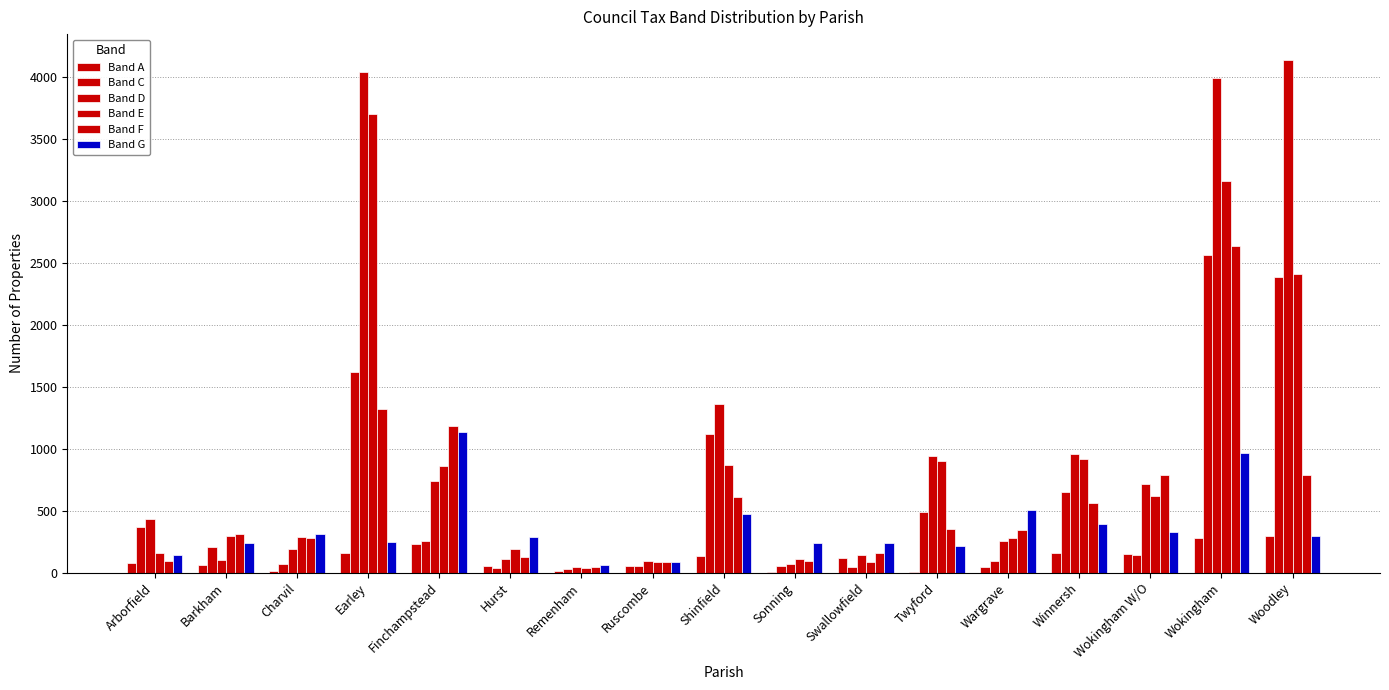

Reading left to right, list all the values displayed in this chart.

Band A: 75	64	11	159	229	56	10	54	138	6	118	7	42	160	152	279	298
Band C: 369	209	68	1621	256	37	26	55	1117	52	47	490	98	652	139	2561	2381
Band D: 434	100	194	4034	741	110	43	93	1356	73	144	943	254	956	711	3985	4135
Band E: 160	298	287	3694	862	193	40	87	865	107	86	900	282	914	620	3161	2406
Band F: 91	310	278	1319	1185	124	46	85	612	94	159	352	347	565	787	2633	789
Band G: 144	236	308	249	1132	290	64	87	469	241	243	214	502	390	331	961	294